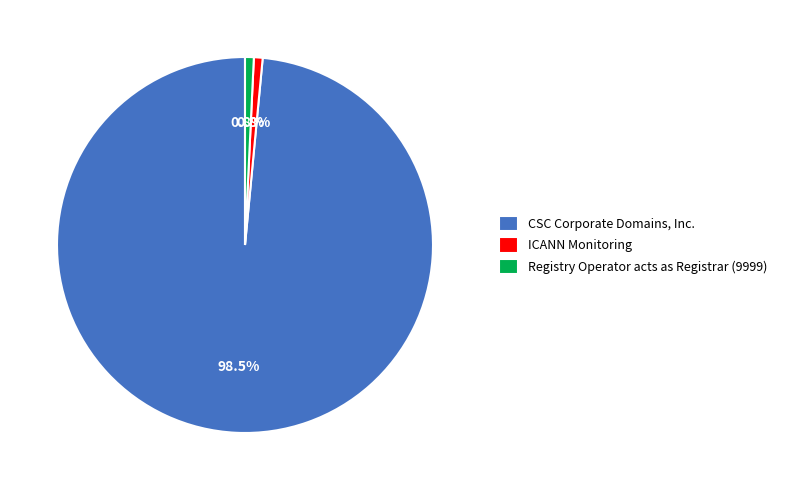

Which slice is the largest?

CSC Corporate Domains, Inc.